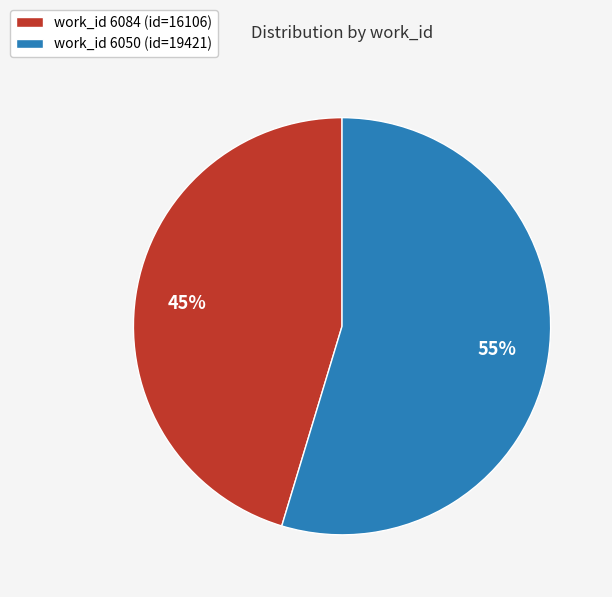

Which has a higher value, work_id 6084 (id=16106) or work_id 6050 (id=19421)?

work_id 6050 (id=19421)